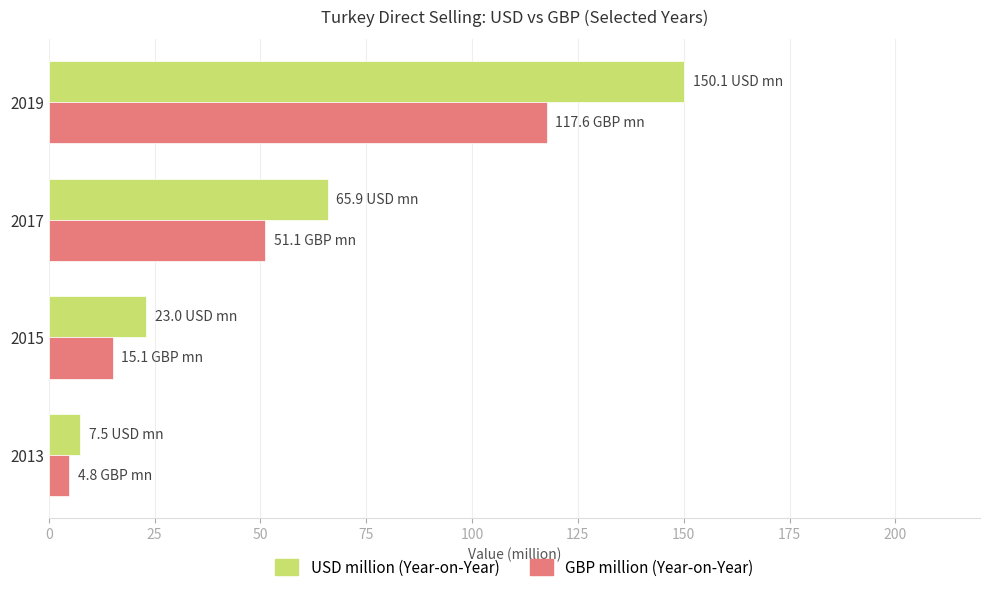

What is the maximum value shown in the chart?

150.1